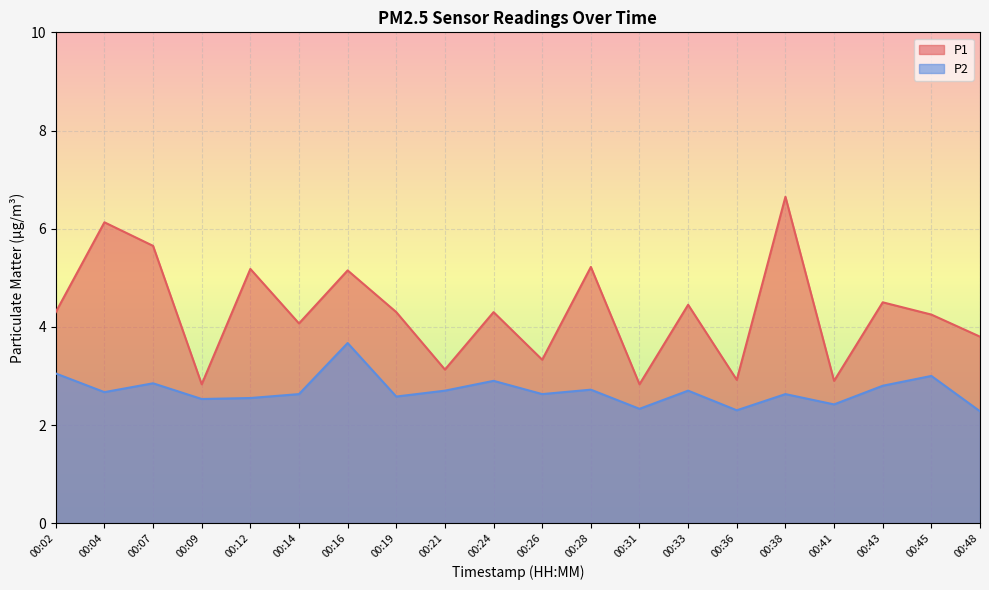

Is it true that P1 equals 7.7 at 00:24?

False